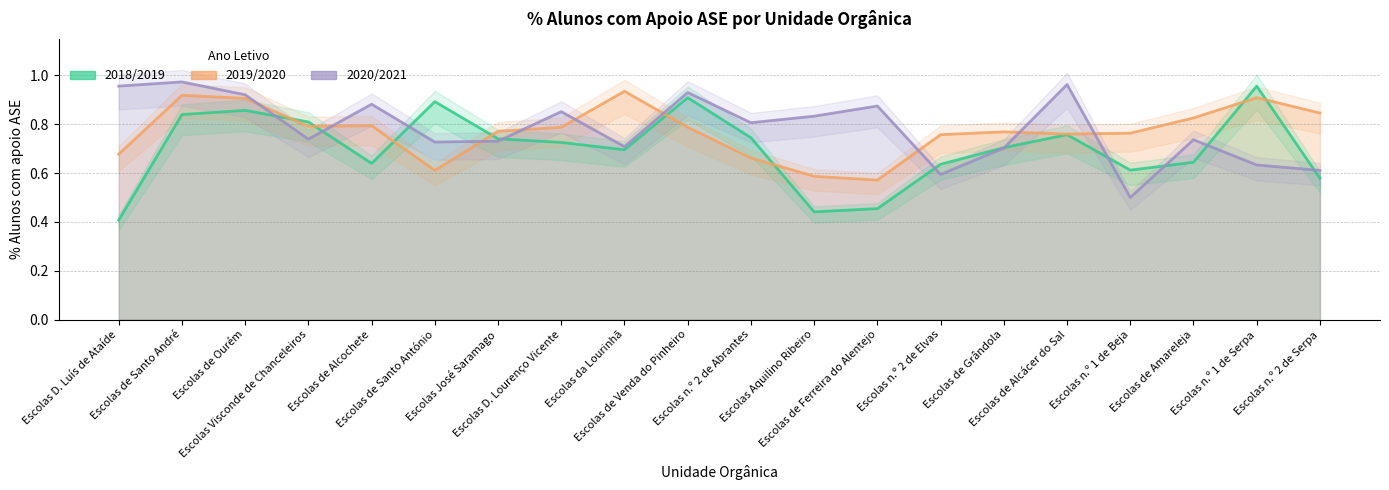

Which series has the widest spread of values?

2018/2019